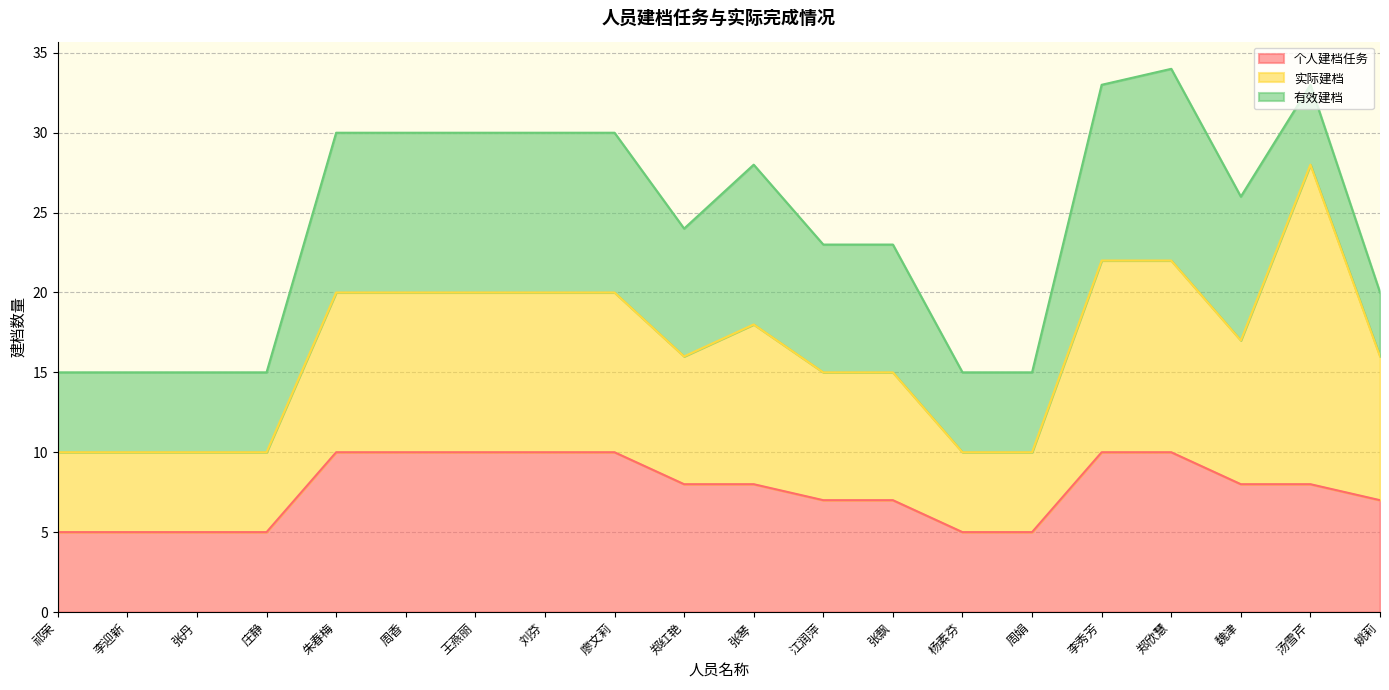

What is the total value across all series at 廖文莉?

30